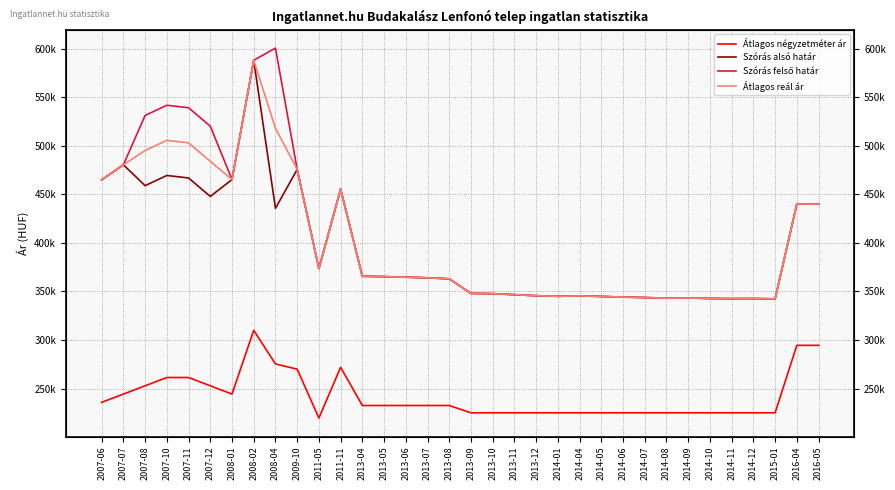

What is the difference between the Szórás felső határ values at 2013-06 and 2008-01?

100496